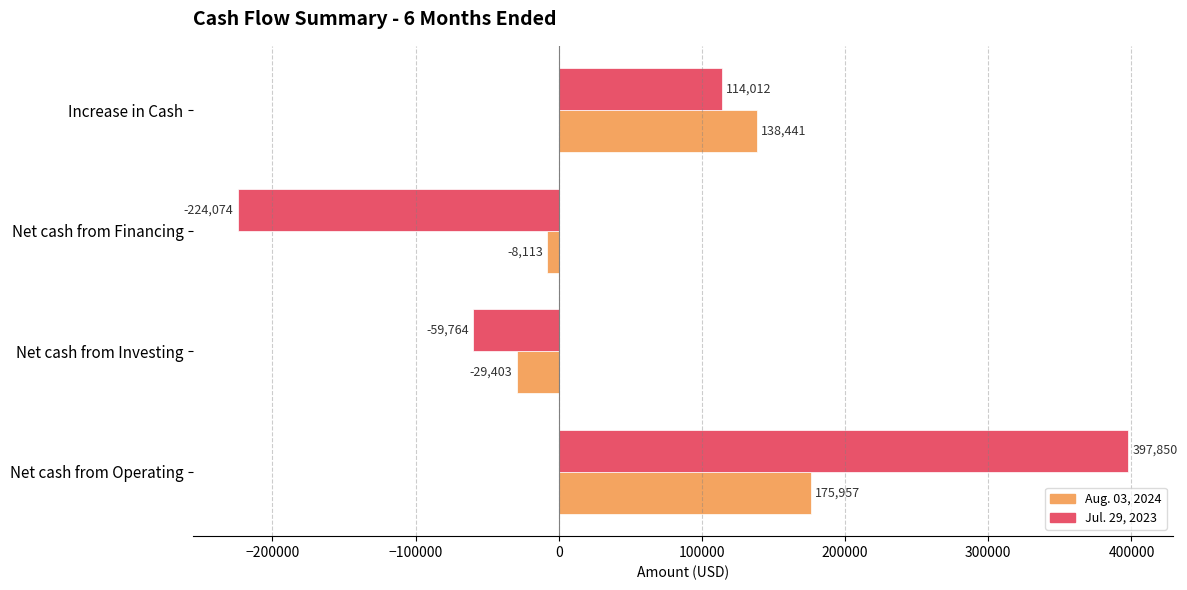

What is the difference between the second highest and minimum values in the Aug. 03, 2024 series?

167844